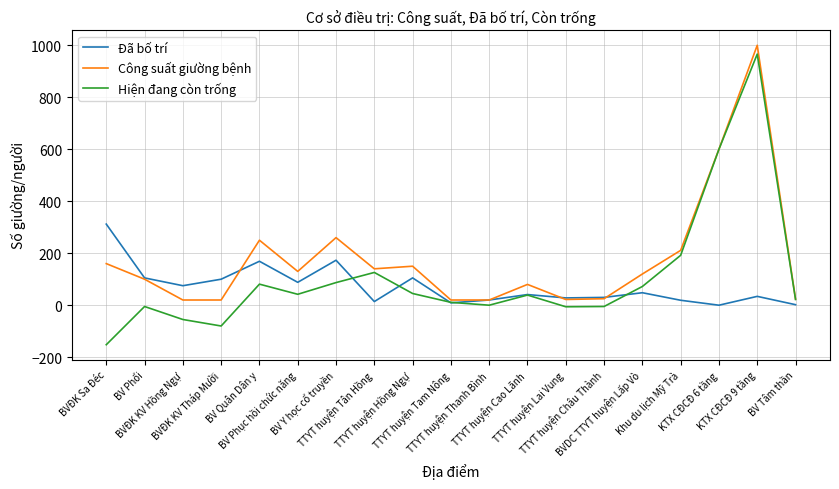

How many lines are shown in the chart?

3